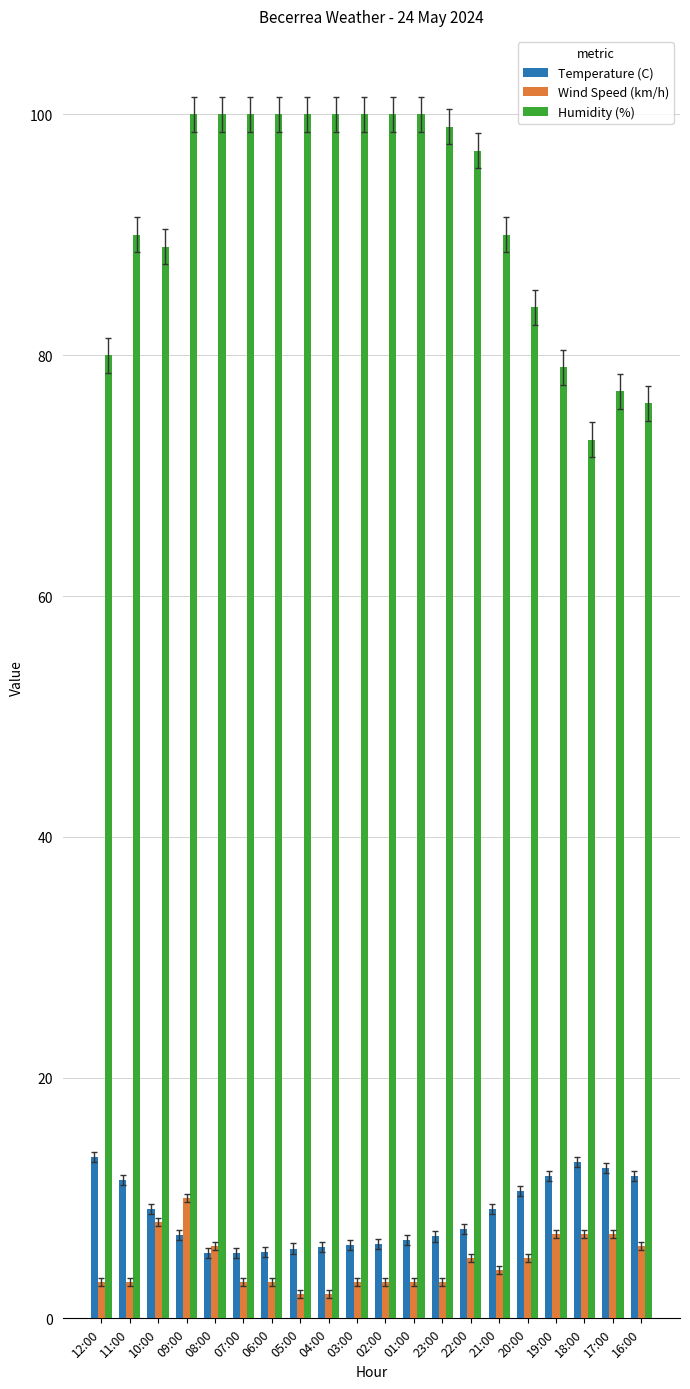

How many distinct data groups are displayed?

3